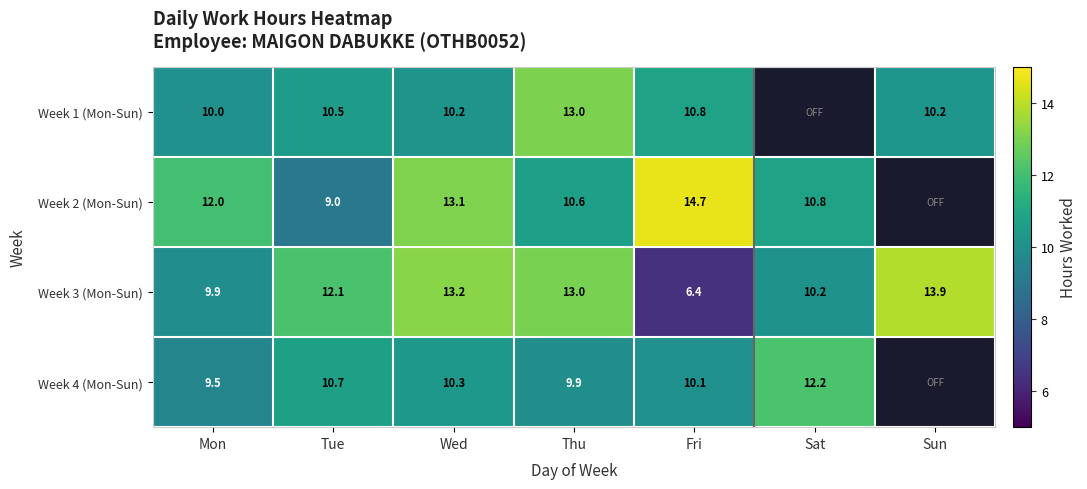

Where does the Week 3 (Mon-Sun) series first go above 12?

Tue